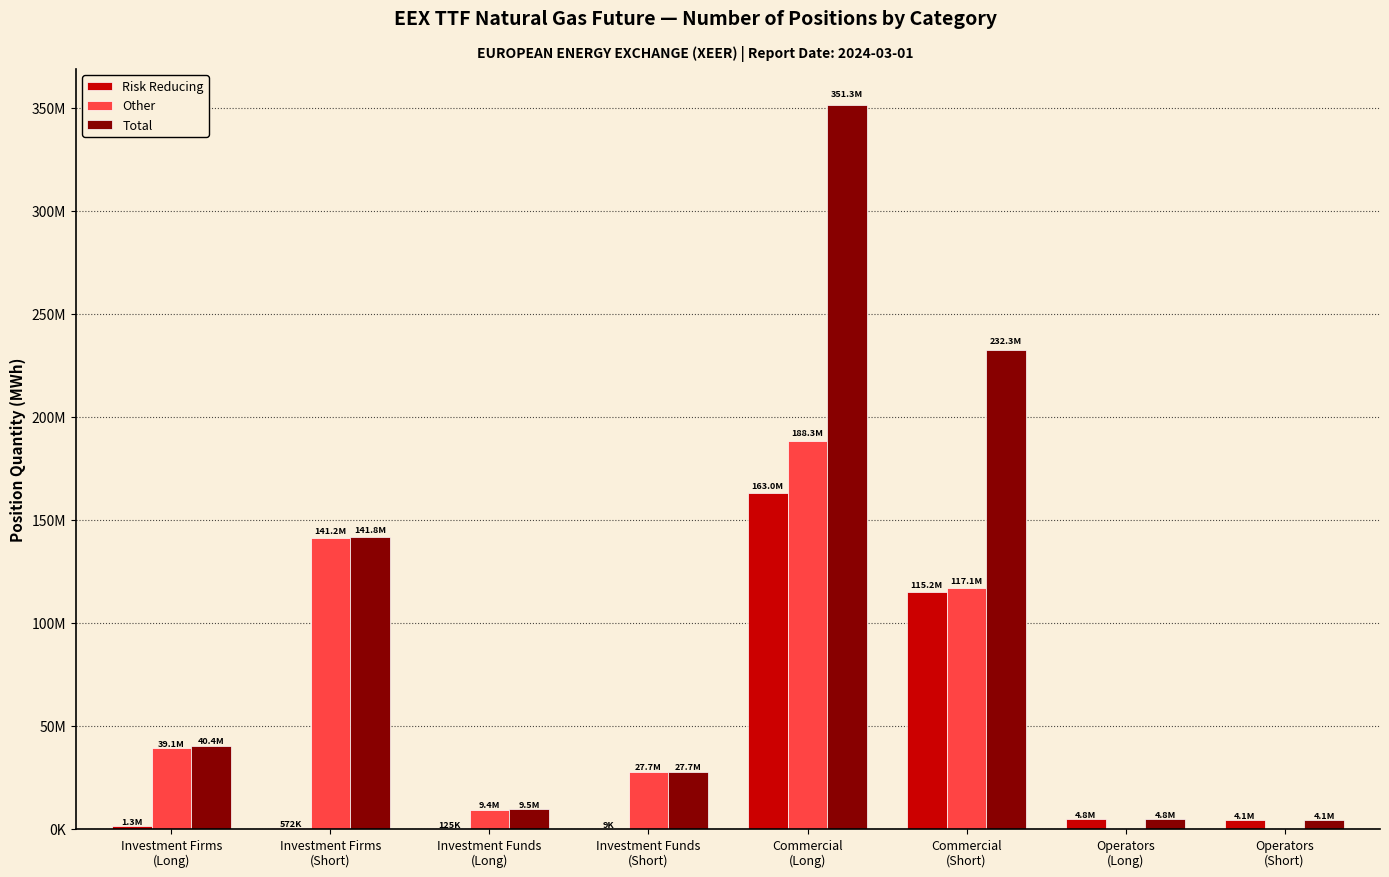

Is it true that Other equals 41653648 at Commercial
(Short)?

False